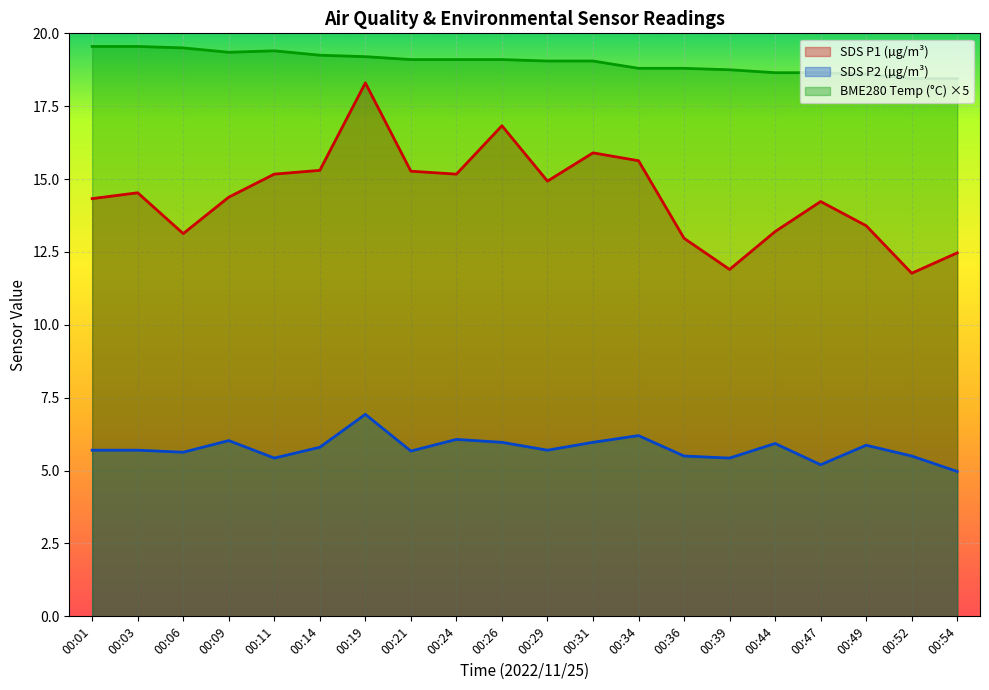

Which series has the largest total across all categories?

BME280 Temp (°C) ×5